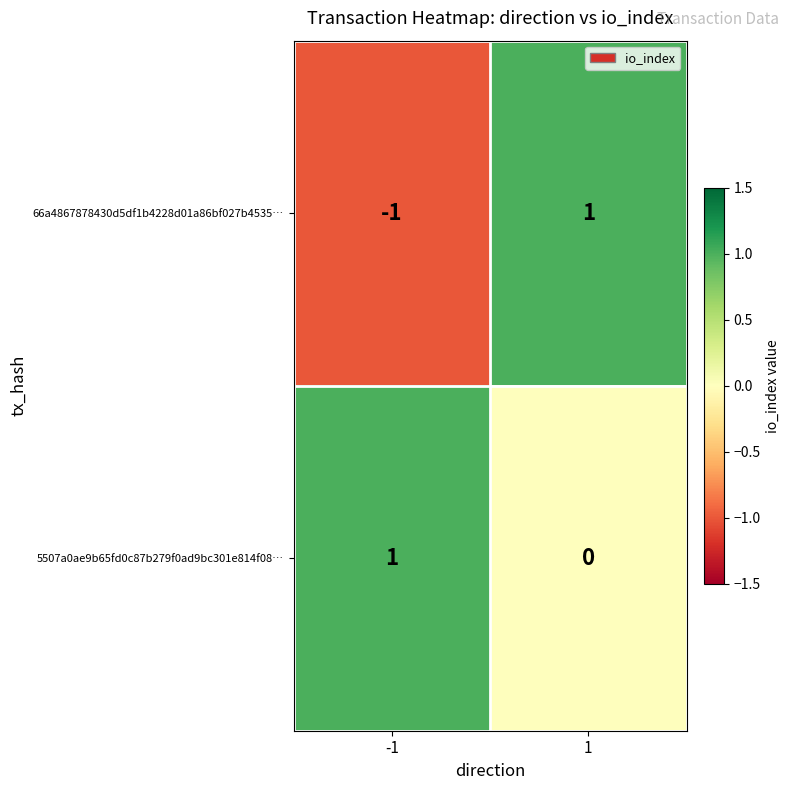

Which series has the widest spread of values?

66a4867878430d5df1b4228d01a86bf027b4535…